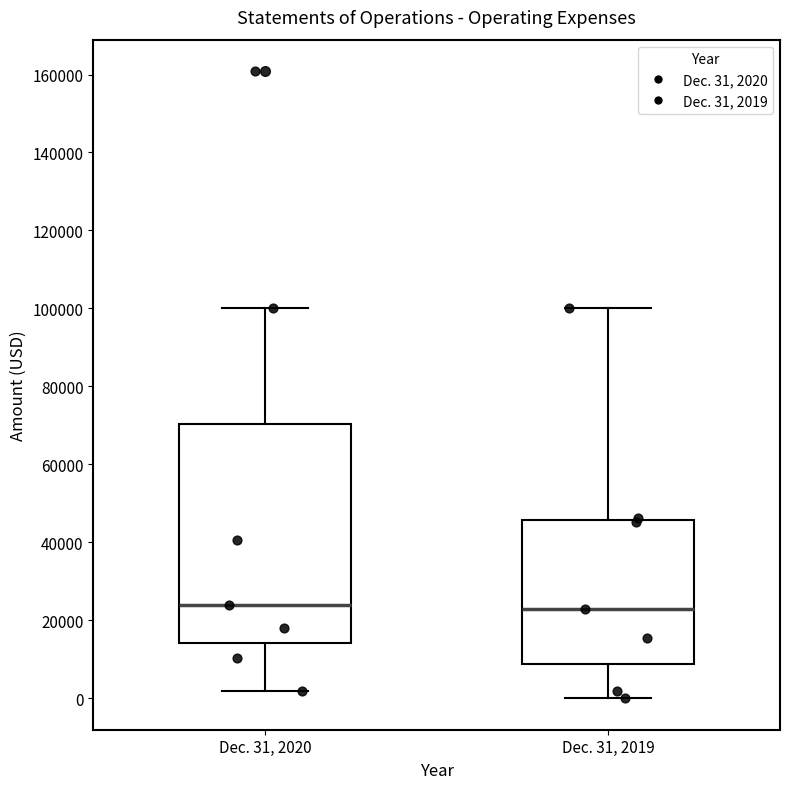

Reading left to right, transcribe this box plot: for each box, give where its median line is, the range the box spans, and where its two whiskers end, as read against the y-axis. The values are not printed on the chart, so give them approximately, as read against the axis.

Dec. 31, 2020: median 24000, box 14000 to 70000, whiskers 2000 to 100000
Dec. 31, 2019: median 22000, box 8000 to 46000, whiskers 0 to 100000